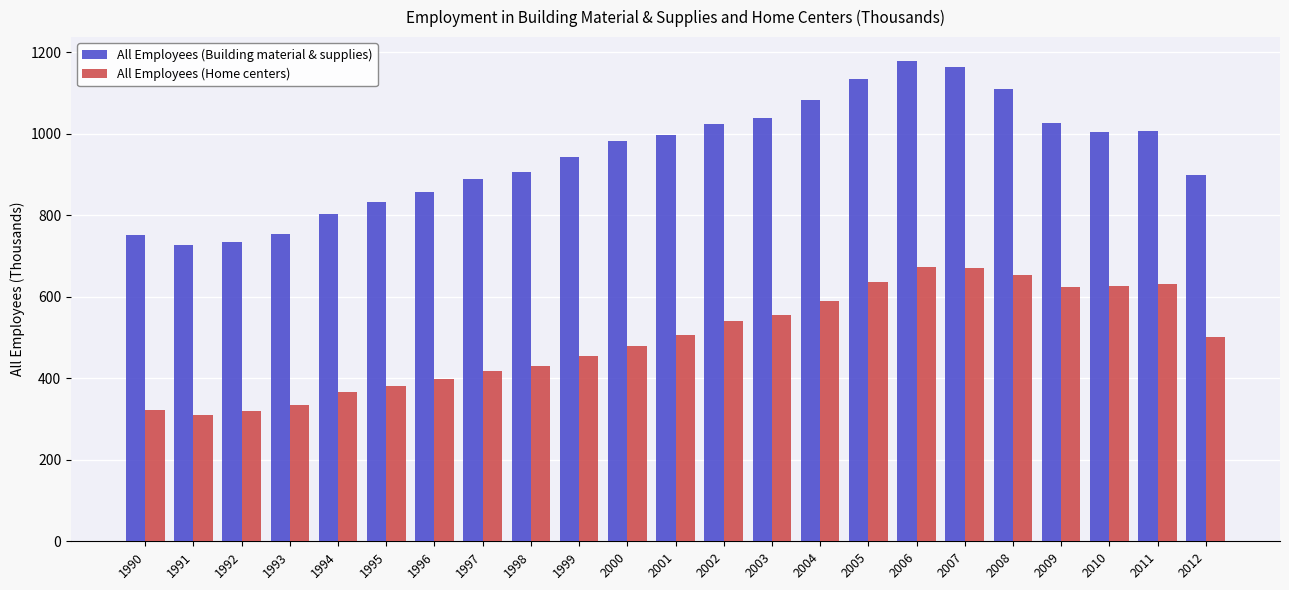

Which series has the largest total across all categories?

All Employees (Building material & supplies)